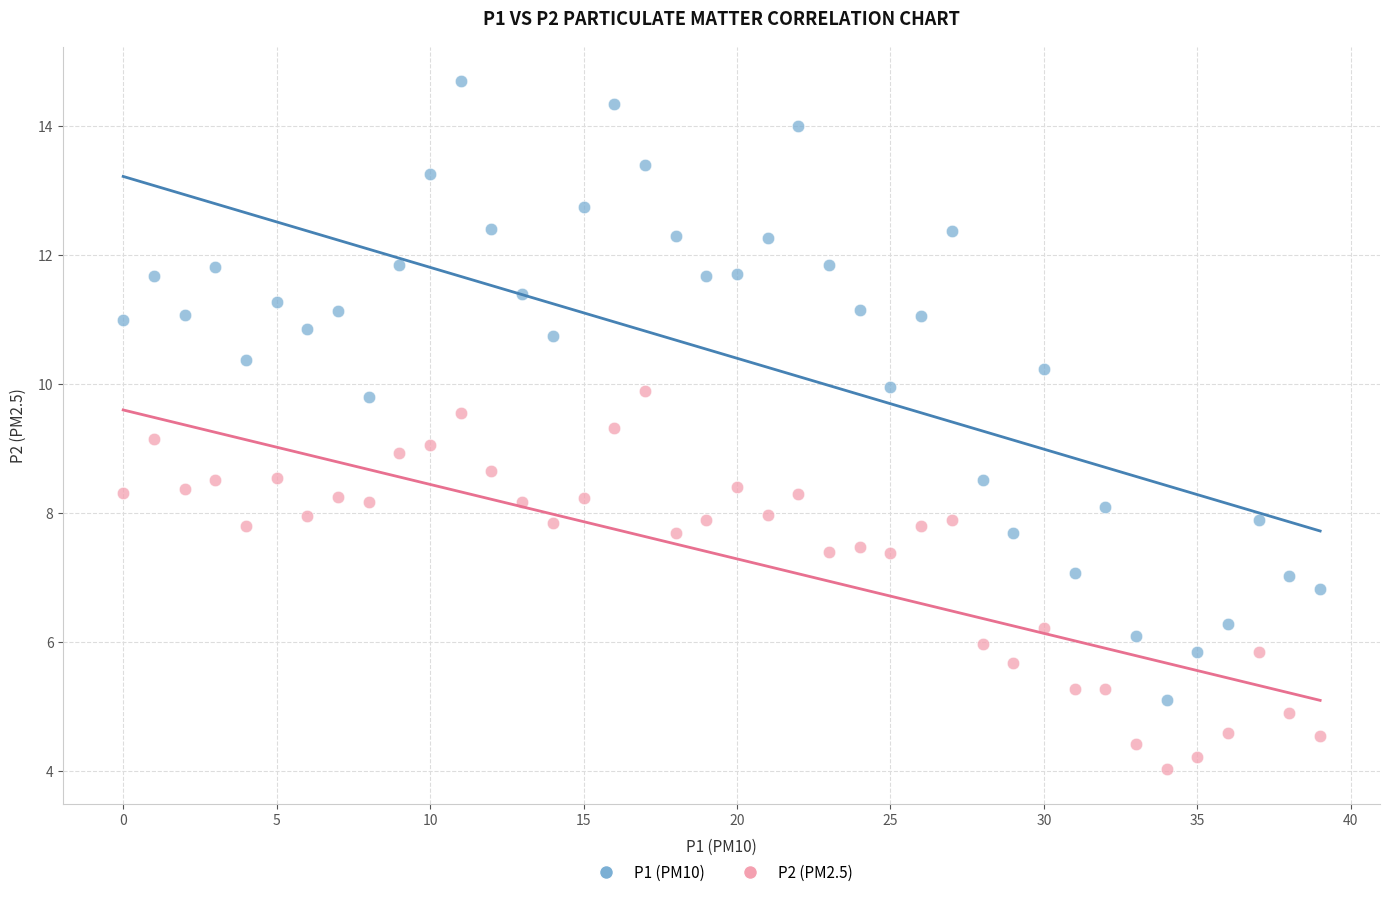

Across all data points, what is the range of Y values (max minus min)?

10.7